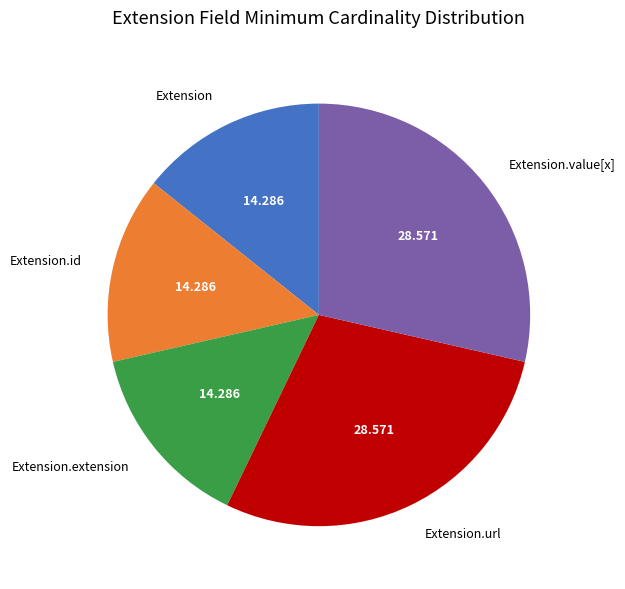

Is there any slice that represents more than half of the pie?

No